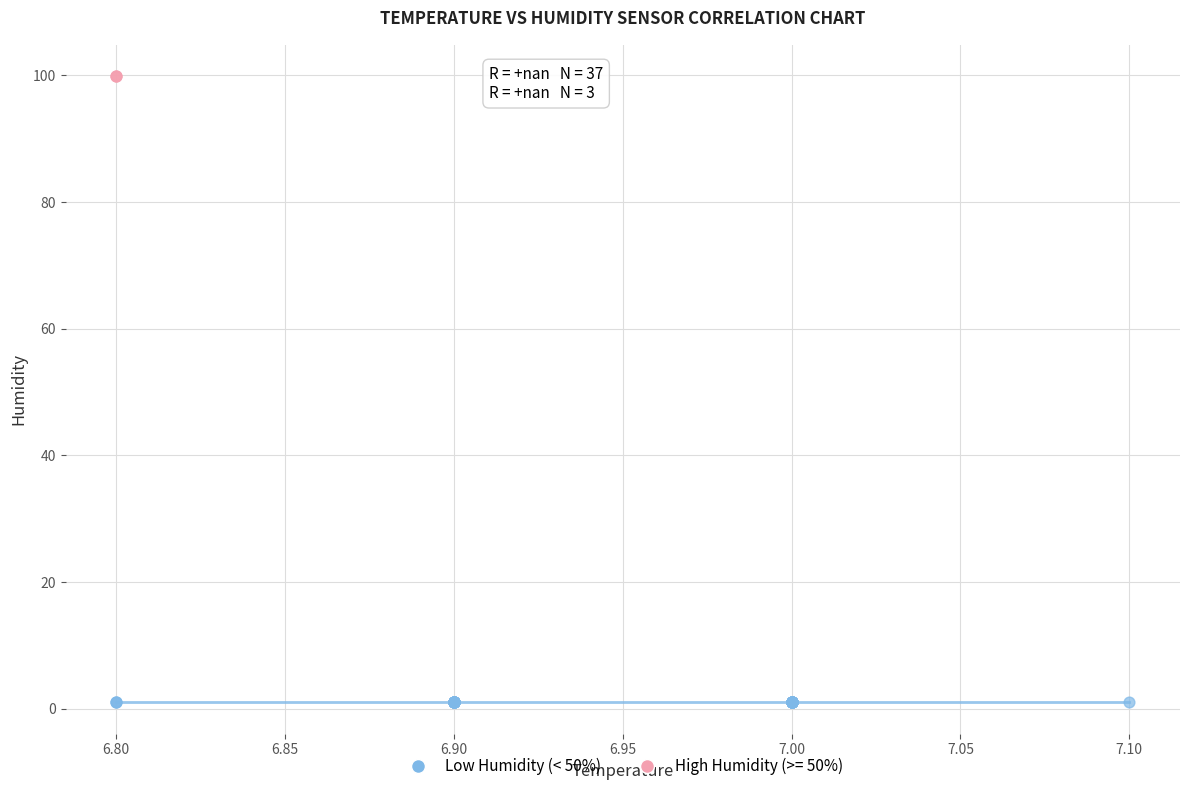

Which series contains the highest Y value?

High Humidity (>= 50%)